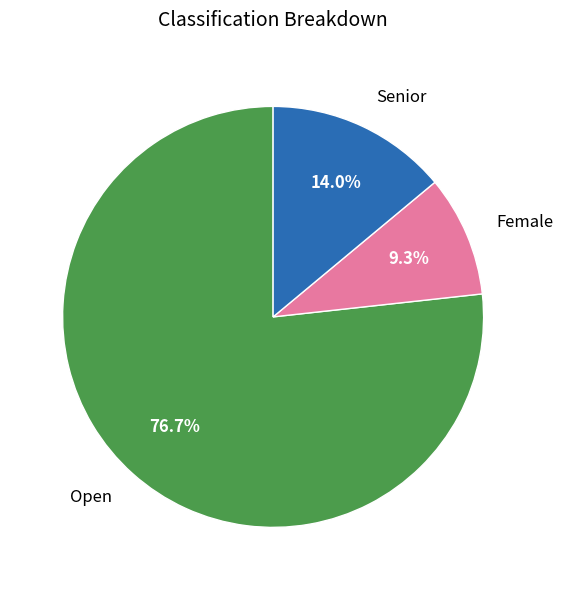

What percentage do Female and Senior together represent?

23.3%